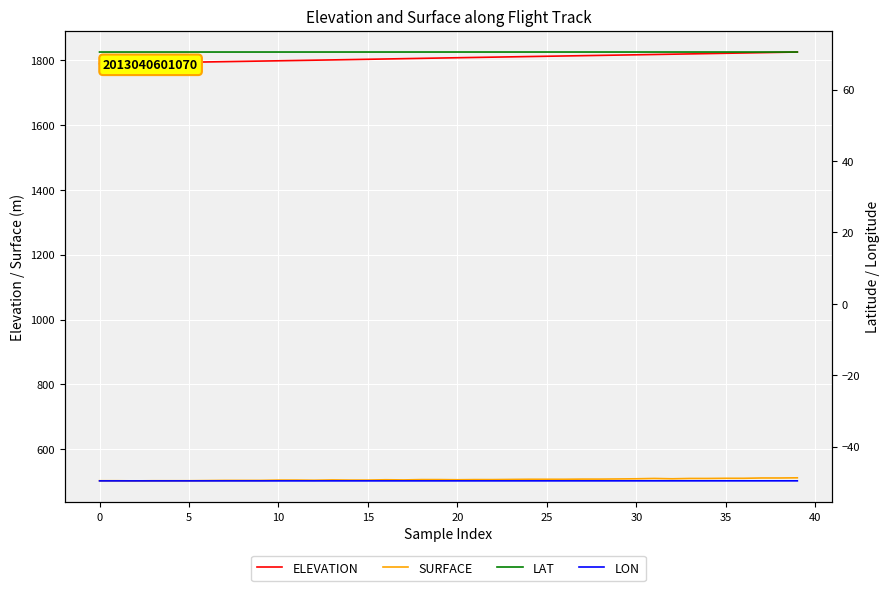

True or false: ELEVATION has a value of 1817.0 at 30.

True